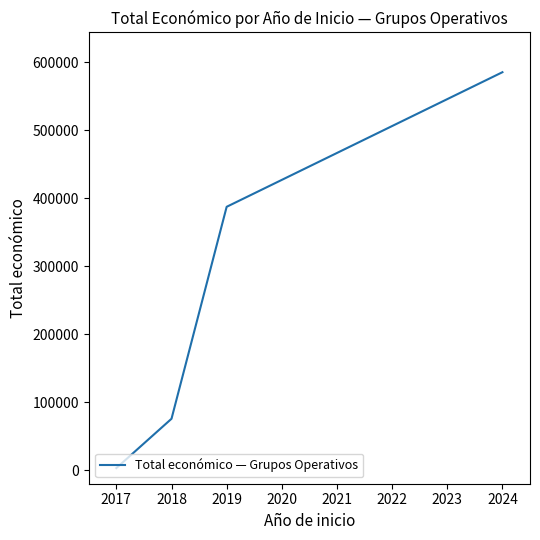

Reading right to left, what are all the values shown in this chart?

585460	387426	75575	3000